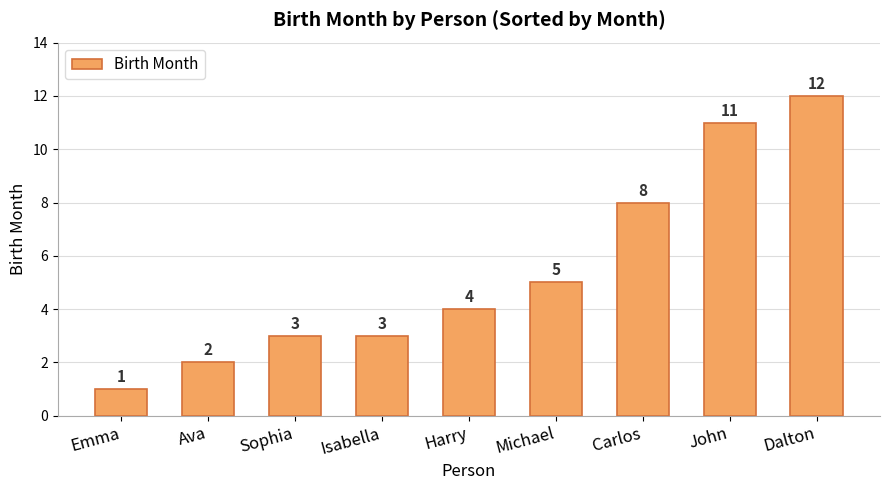

True or false: the data shows 3 at Sophia.

True